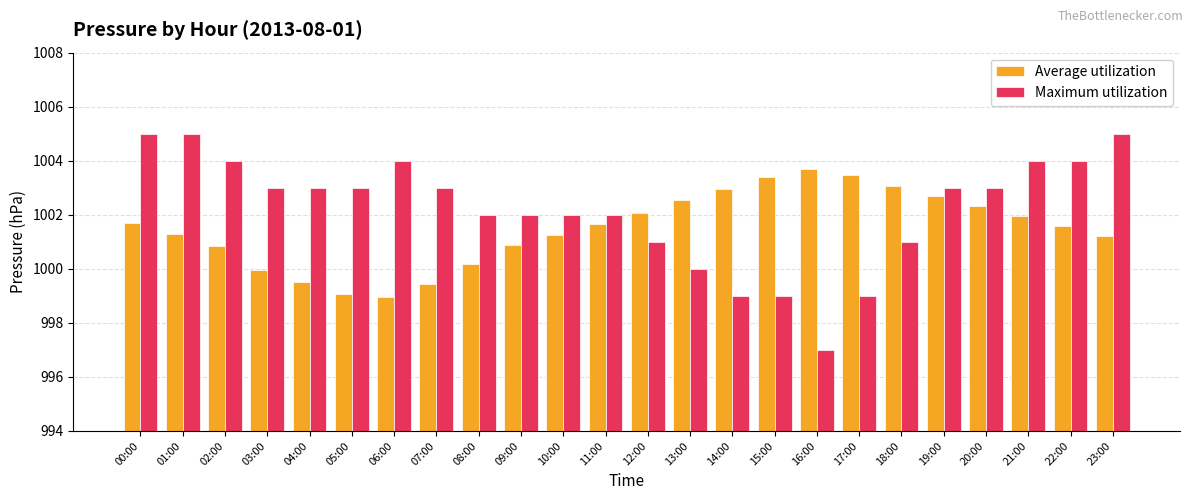

Which series has the largest total across all categories?

Maximum utilization